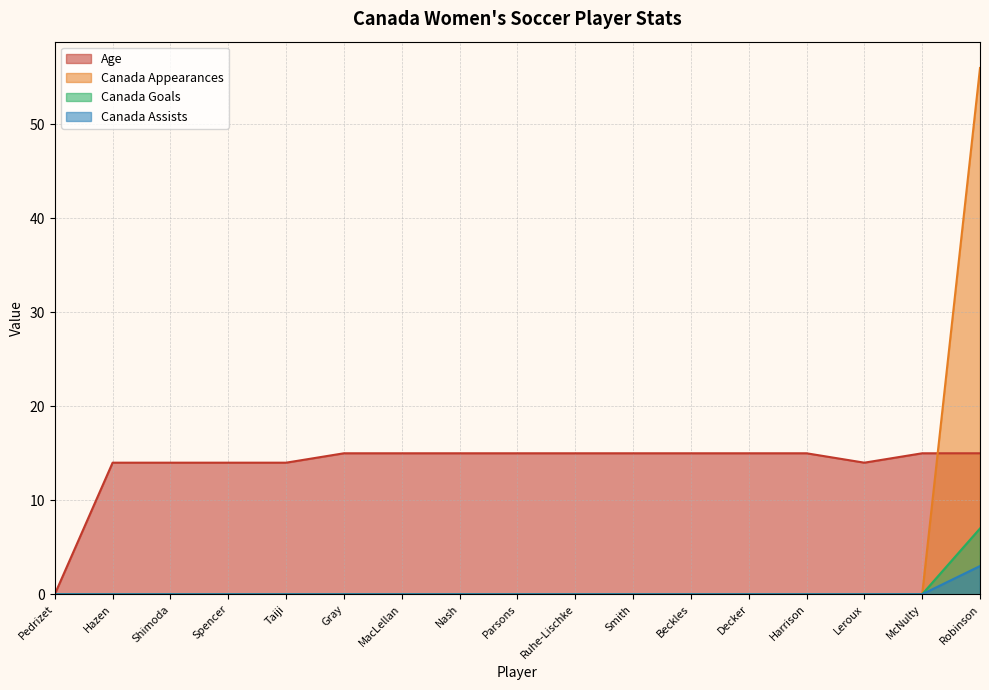

At which category is the sum across all series the highest?

Robinson